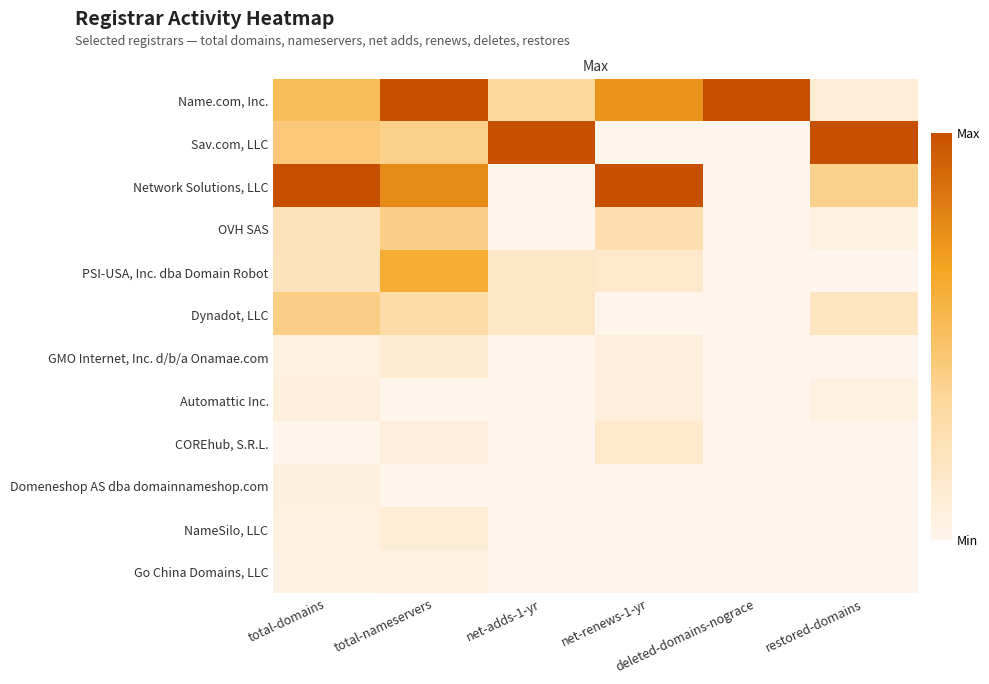

Reading left to right, what are all the values shown in this chart?

Name.com, Inc.: total-domains=0.5	total-nameservers=1.0	net-adds-1-yr=0.3	net-renews-1-yr=0.7	deleted-domains-nograce=1.0	restored-domains=0.1
Sav.com, LLC: total-domains=0.4	total-nameservers=0.4	net-adds-1-yr=1.0	net-renews-1-yr=0.0	deleted-domains-nograce=0.0	restored-domains=1.0
Network Solutions, LLC: total-domains=1.0	total-nameservers=0.8	net-adds-1-yr=0.0	net-renews-1-yr=1.0	deleted-domains-nograce=0.0	restored-domains=0.4
OVH SAS: total-domains=0.2	total-nameservers=0.4	net-adds-1-yr=0.0	net-renews-1-yr=0.3	deleted-domains-nograce=0.0	restored-domains=0.0
PSI-USA, Inc. dba Domain Robot: total-domains=0.2	total-nameservers=0.6	net-adds-1-yr=0.2	net-renews-1-yr=0.1	deleted-domains-nograce=0.0	restored-domains=0.0
Dynadot, LLC: total-domains=0.4	total-nameservers=0.3	net-adds-1-yr=0.2	net-renews-1-yr=0.0	deleted-domains-nograce=0.0	restored-domains=0.2
GMO Internet, Inc. d/b/a Onamae.com: total-domains=0.0	total-nameservers=0.1	net-adds-1-yr=0.0	net-renews-1-yr=0.1	deleted-domains-nograce=0.0	restored-domains=0.0
Automattic Inc.: total-domains=0.1	total-nameservers=0.0	net-adds-1-yr=0.0	net-renews-1-yr=0.1	deleted-domains-nograce=0.0	restored-domains=0.0
COREhub, S.R.L.: total-domains=0.0	total-nameservers=0.1	net-adds-1-yr=0.0	net-renews-1-yr=0.1	deleted-domains-nograce=0.0	restored-domains=0.0
Domeneshop AS dba domainnameshop.com: total-domains=0.1	total-nameservers=0.0	net-adds-1-yr=0.0	net-renews-1-yr=0.0	deleted-domains-nograce=0.0	restored-domains=0.0
NameSilo, LLC: total-domains=0.0	total-nameservers=0.1	net-adds-1-yr=0.0	net-renews-1-yr=0.0	deleted-domains-nograce=0.0	restored-domains=0.0
Go China Domains, LLC: total-domains=0.0	total-nameservers=0.0	net-adds-1-yr=0.0	net-renews-1-yr=0.0	deleted-domains-nograce=0.0	restored-domains=0.0